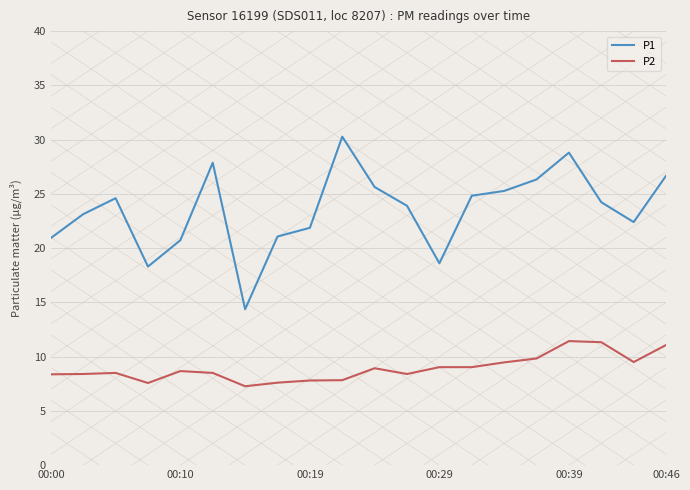

Count the number of categories in the chart.

20